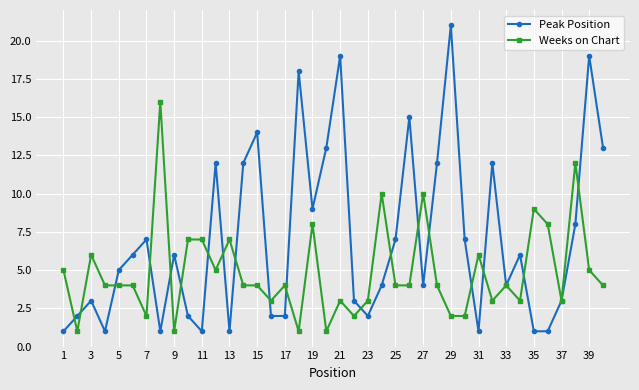

What is the value of the Weeks on Chart point at the 27th from the left?

10